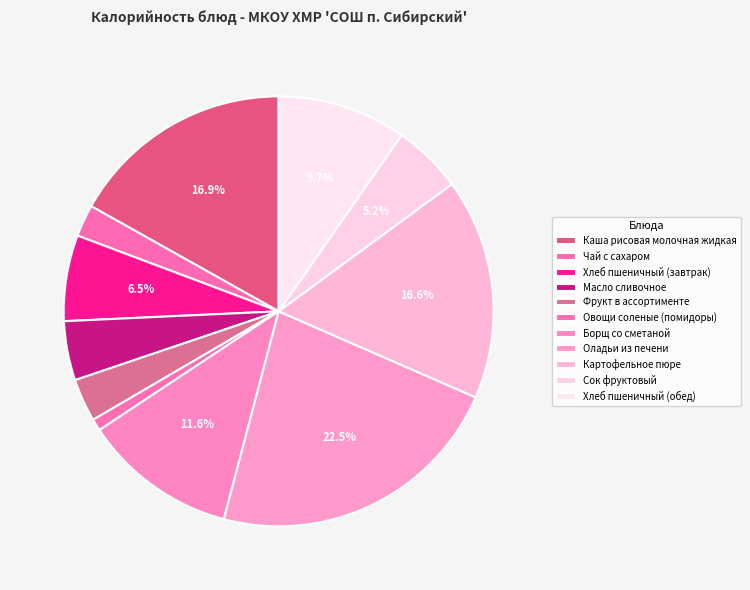

What percentage do Хлеб пшеничный (завтрак) and Сок фруктовый together represent?

11.7%